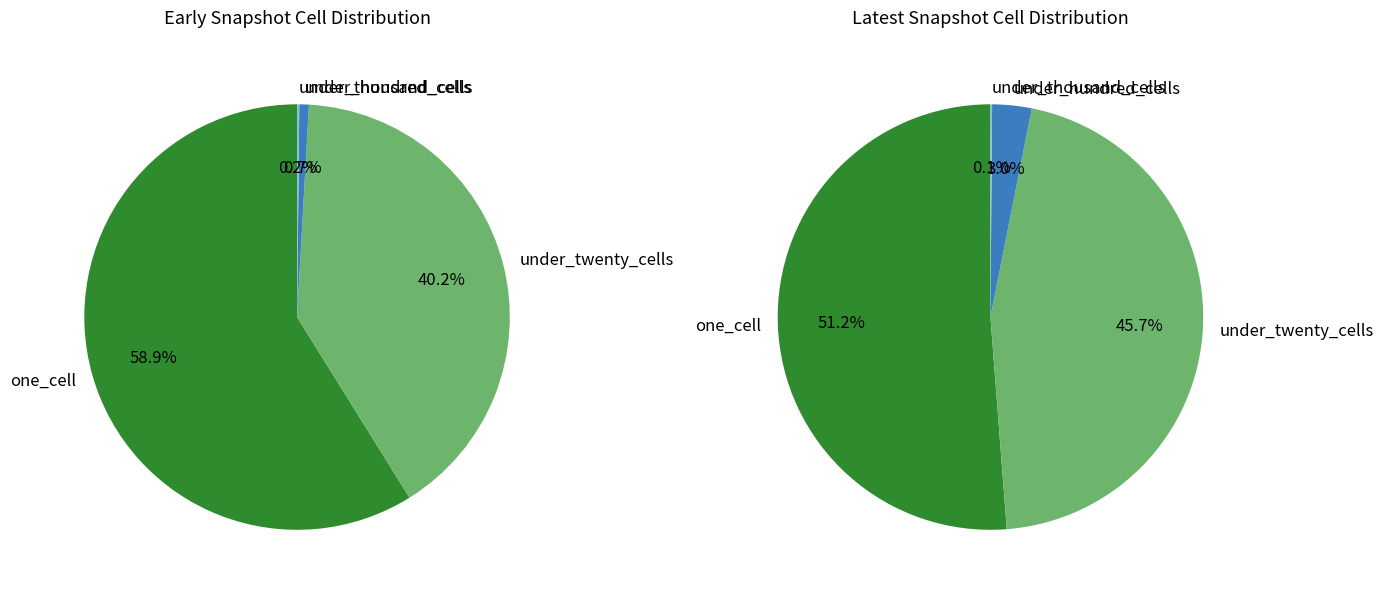

To the nearest percent, what is the combined percentage of one_cell and under_hundred_cells?

57%